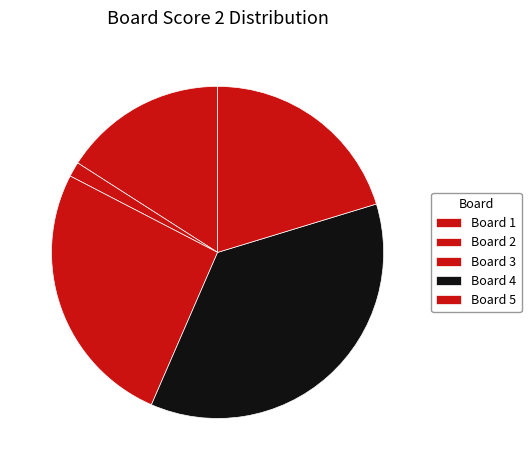

Count the number of slices in the pie.

5